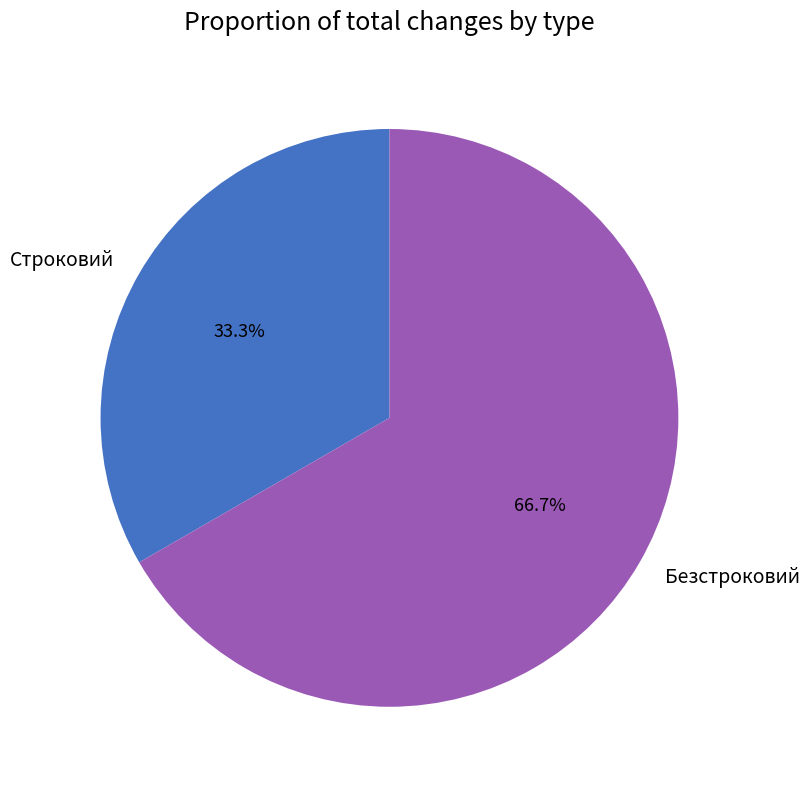

The Строковий slice represents 33% of the pie. True or false?

True